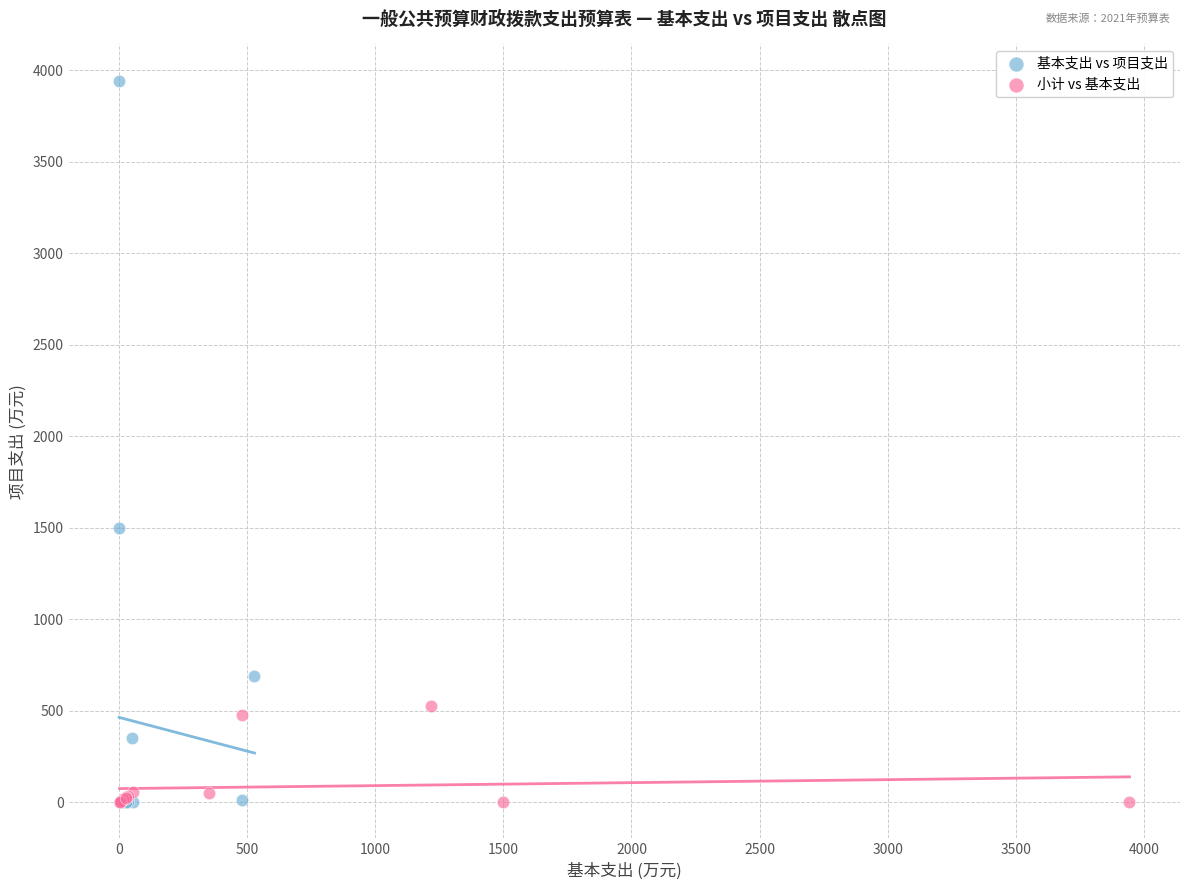

Which series reaches the maximum Y coordinate?

基本支出 vs 项目支出